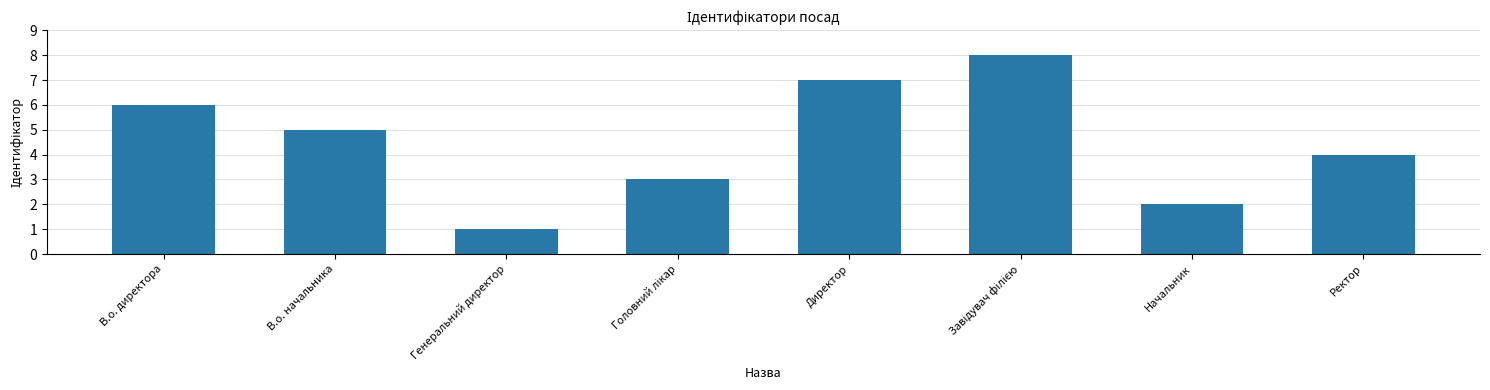

What is the sum of the values at Начальник and В.о. директора?

8